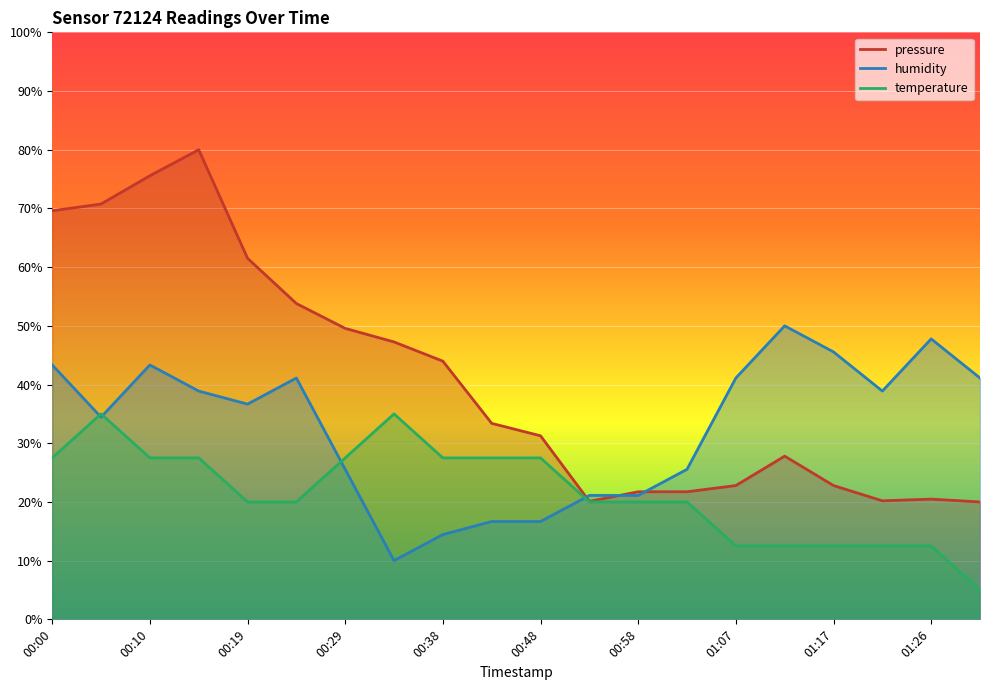

At which label does pressure first exceed 33?

00:00